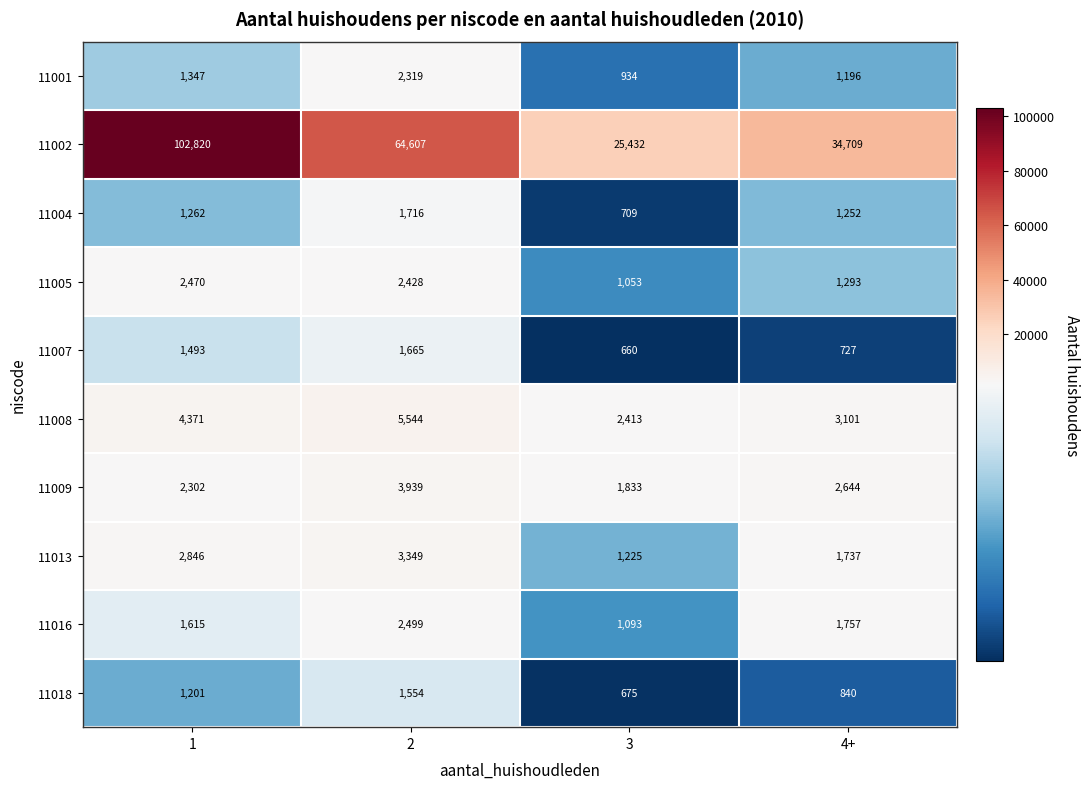

Which series changed the most between 1 and 2?

11002